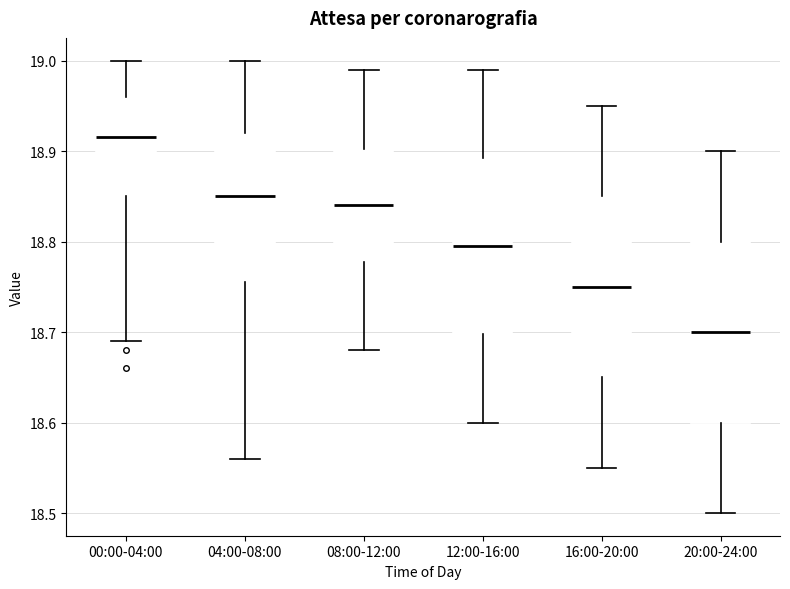

Reading left to right, read every box against the y-axis: the position of its median line, the range the box covers, and the ends of its whiskers. The values are not printed on the chart, so give them approximately, as read against the axis.

00:00-04:00: median 18.92, box 18.85 to 18.96, whiskers 18.69 to 19.00
04:00-08:00: median 18.85, box 18.76 to 18.92, whiskers 18.56 to 19.00
08:00-12:00: median 18.84, box 18.78 to 18.90, whiskers 18.68 to 18.99
12:00-16:00: median 18.80, box 18.70 to 18.89, whiskers 18.60 to 18.99
16:00-20:00: median 18.75, box 18.65 to 18.85, whiskers 18.55 to 18.95
20:00-24:00: median 18.70, box 18.60 to 18.80, whiskers 18.50 to 18.90